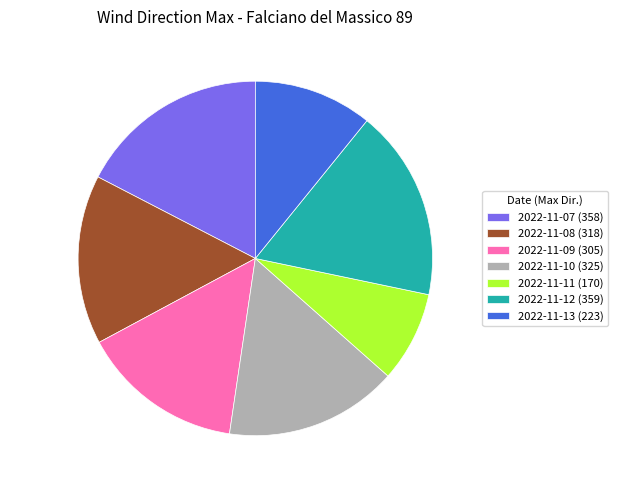

Is it true that 2022-11-07 is 9% of the pie?

False